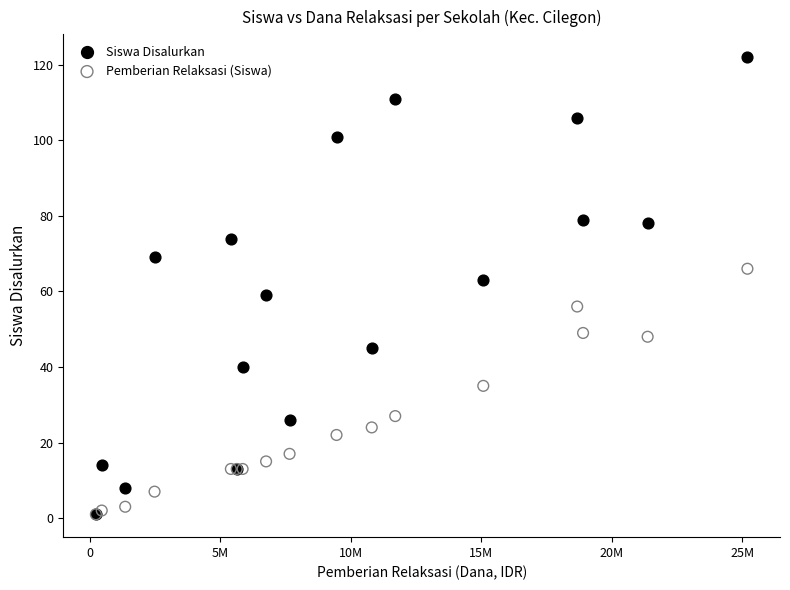

In the Pemberian Relaksasi (Siswa) series, what Y value is closest to 33?

35